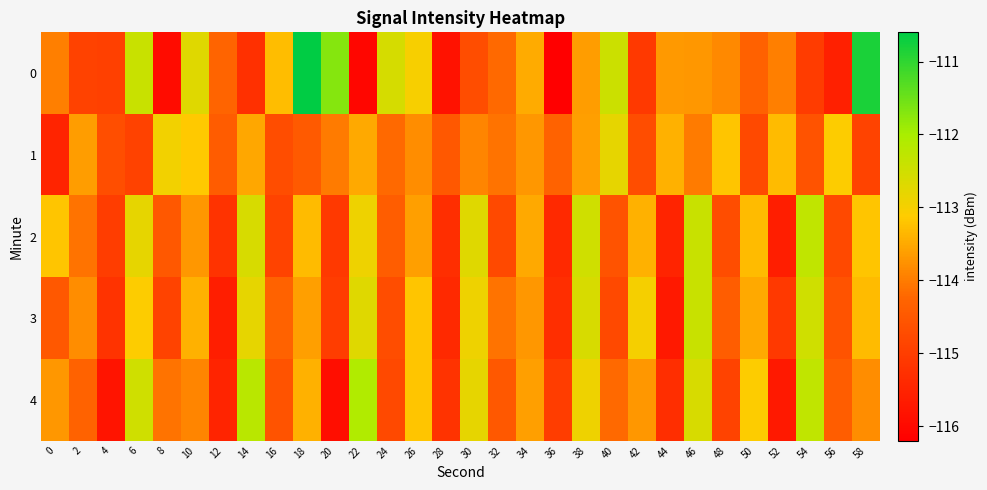

Reading left to right, list all the values displayed in this chart.

0: 0=-114.0	2=-114.9	4=-115.0	6=-112.4	8=-116.0	10=-112.7	12=-114.3	14=-115.3	16=-113.3	18=-110.6	20=-111.7	22=-116.1	24=-112.6	26=-113.0	28=-115.8	30=-114.7	32=-114.2	34=-113.5	36=-116.2	38=-113.6	40=-112.5	42=-115.1	44=-113.7	46=-113.7	48=-113.8	50=-114.3	52=-114.0	54=-115.0	56=-115.6	58=-110.8
1: 0=-115.5	2=-113.6	4=-114.7	6=-114.9	8=-112.9	10=-113.2	12=-114.4	14=-113.5	16=-114.7	18=-114.5	20=-114.0	22=-113.5	24=-114.2	26=-113.8	28=-114.5	30=-113.9	32=-114.1	34=-113.7	36=-114.3	38=-113.6	40=-112.8	42=-114.7	44=-113.4	46=-114.0	48=-113.2	50=-114.8	52=-113.3	54=-114.6	56=-113.1	58=-114.9
2: 0=-113.2	2=-114.1	4=-115.0	6=-112.8	8=-114.5	10=-113.7	12=-115.2	14=-112.6	16=-114.9	18=-113.3	20=-115.1	22=-112.9	24=-114.4	26=-113.6	28=-115.3	30=-112.7	32=-114.8	34=-113.5	36=-115.4	38=-112.5	40=-114.6	42=-113.4	44=-115.5	46=-112.4	48=-114.7	50=-113.3	52=-115.6	54=-112.3	56=-114.8	58=-113.2
3: 0=-114.5	2=-113.8	4=-115.2	6=-113.1	8=-114.9	10=-113.4	12=-115.6	14=-112.8	16=-114.3	18=-113.6	20=-115.0	22=-112.7	24=-114.7	26=-113.2	28=-115.4	30=-112.9	32=-114.1	34=-113.7	36=-115.3	38=-112.6	40=-114.8	42=-113.0	44=-115.7	46=-112.4	48=-114.4	50=-113.5	52=-115.1	54=-112.5	56=-114.6	58=-113.3
4: 0=-113.7	2=-114.3	4=-115.8	6=-112.5	8=-114.1	10=-113.9	12=-115.5	14=-112.2	16=-114.6	18=-113.4	20=-115.9	22=-112.1	24=-114.8	26=-113.2	28=-115.2	30=-112.8	32=-114.5	34=-113.6	36=-115.0	38=-112.9	40=-114.2	42=-113.7	44=-115.3	46=-112.6	48=-114.9	50=-113.1	52=-115.7	54=-112.3	56=-114.4	58=-113.8